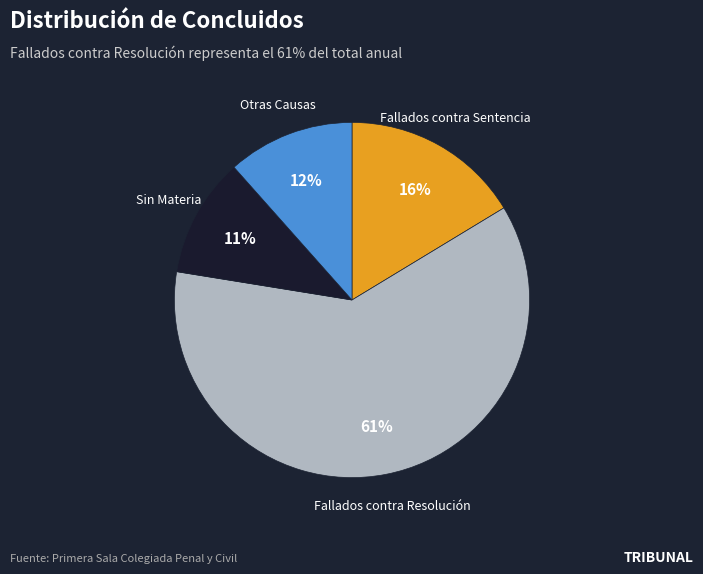

To the nearest percent, what is the difference between the largest and smallest slice percentages?

50%